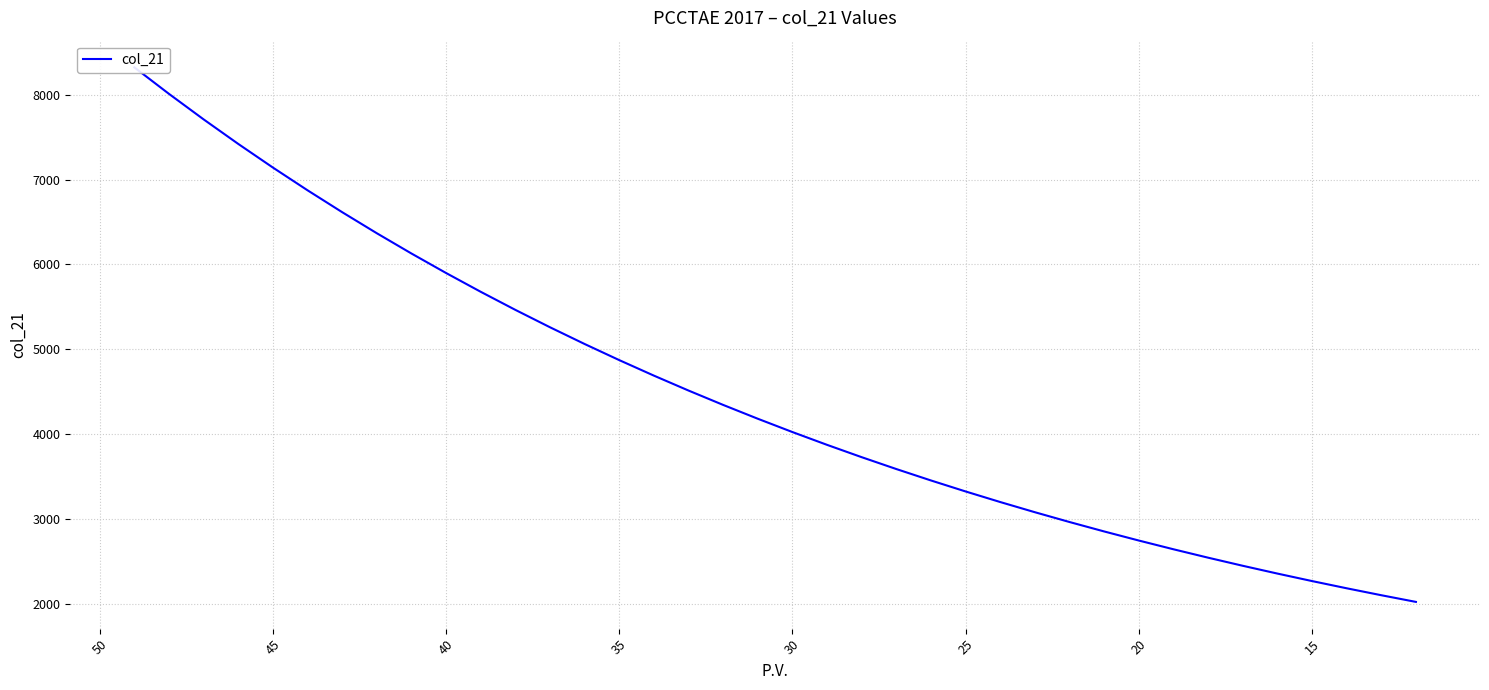

Is this an area chart (filled region under the line)?

No